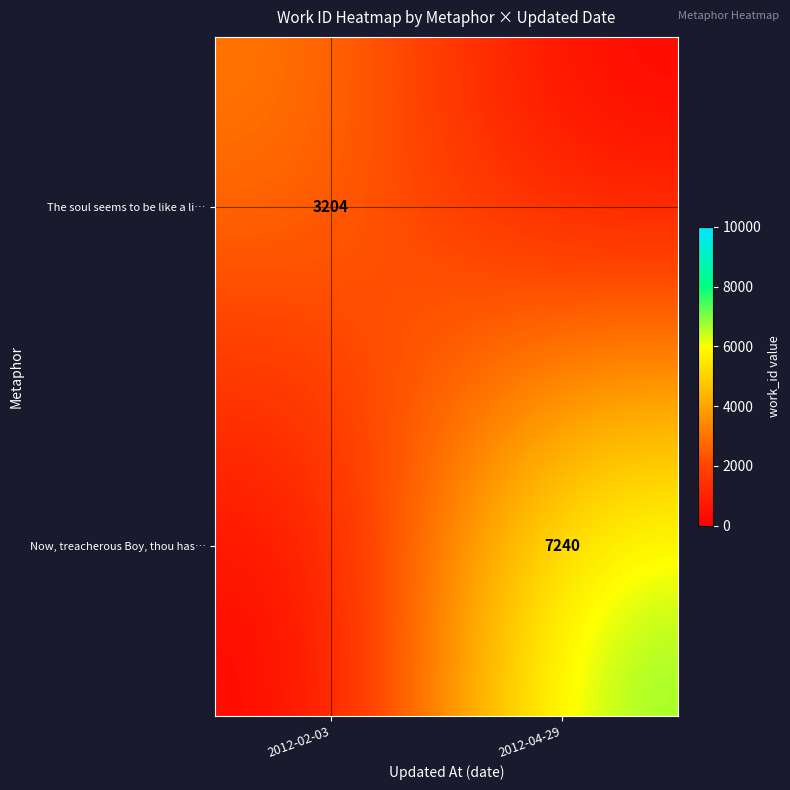

True or false: Now, treacherous Boy, thou has… has a value of 2636 at 2012-04-29.

False